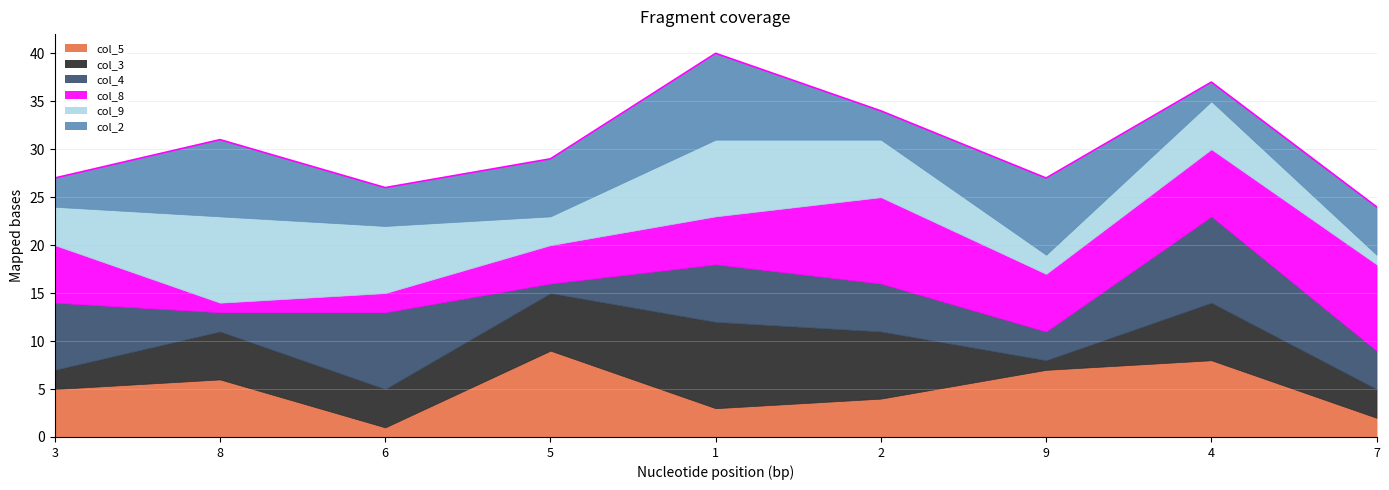

What is the sum of all col_2 values?

48